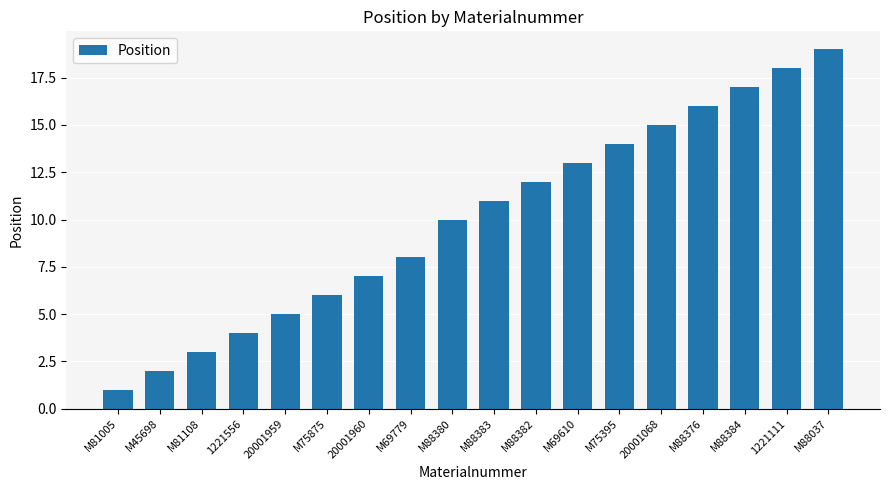

Reading left to right, list all the values displayed in this chart.

1	2	3	4	5	6	7	8	10	11	12	13	14	15	16	17	18	19